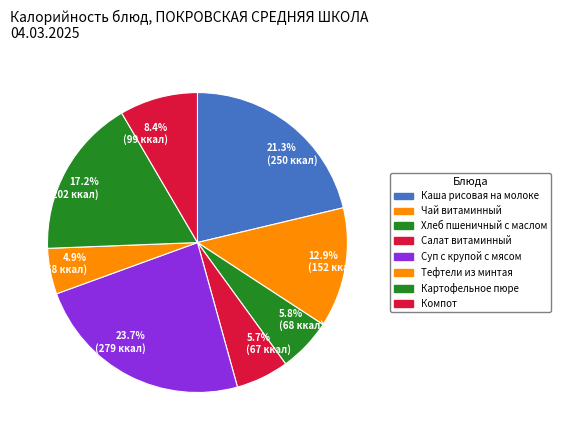

Is it true that Салат витаминный is 6% of the pie?

True